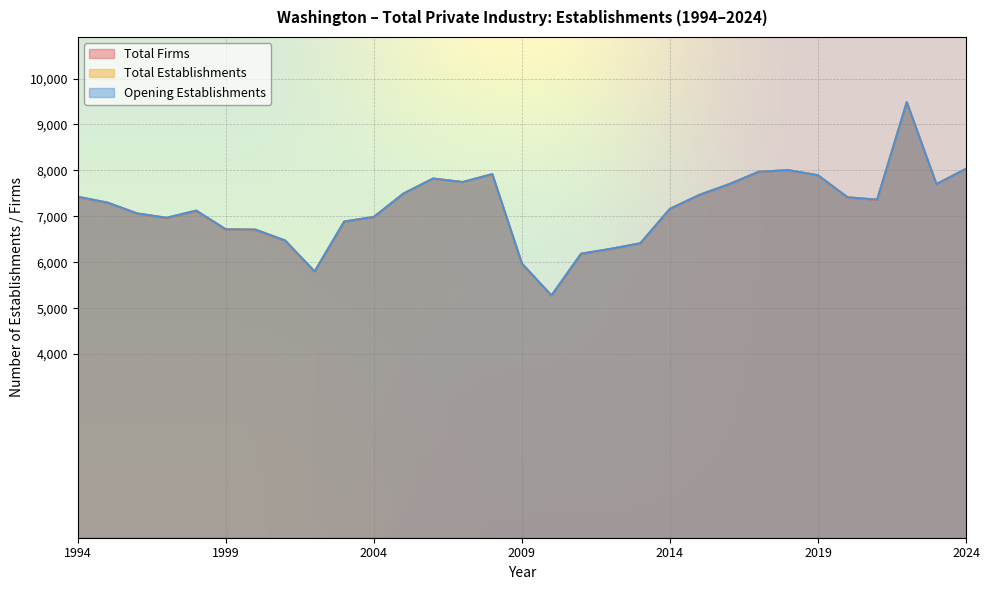

Reading left to right, extract all data points from this chart.

Total Firms: 1994=7418	1995=7294	1996=7059	1997=6961	1998=7115	1999=6712	2000=6701	2001=6468	2002=5797	2003=6881	2004=6984	2005=7493	2006=7821	2007=7744	2008=7914	2009=5968	2010=5273	2011=6179	2012=6288	2013=6410	2014=7161	2015=7464	2016=7699	2017=7970	2018=8004	2019=7891	2020=7412	2021=7358	2022=9480	2023=7699	2024=8032
Total Establishments: 1994=7426	1995=7299	1996=7064	1997=6968	1998=7125	1999=6717	2000=6711	2001=6475	2002=5798	2003=6887	2004=6987	2005=7495	2006=7822	2007=7746	2008=7919	2009=5970	2010=5274	2011=6186	2012=6291	2013=6413	2014=7162	2015=7468	2016=7699	2017=7970	2018=8005	2019=7894	2020=7414	2021=7362	2022=9484	2023=7700	2024=8035
Opening Establishments: 1994=7426	1995=7299	1996=7064	1997=6968	1998=7125	1999=6717	2000=6711	2001=6475	2002=5798	2003=6887	2004=6987	2005=7495	2006=7822	2007=7746	2008=7919	2009=5970	2010=5274	2011=6186	2012=6291	2013=6413	2014=7162	2015=7468	2016=7699	2017=7970	2018=8005	2019=7894	2020=7414	2021=7362	2022=9484	2023=7700	2024=8035